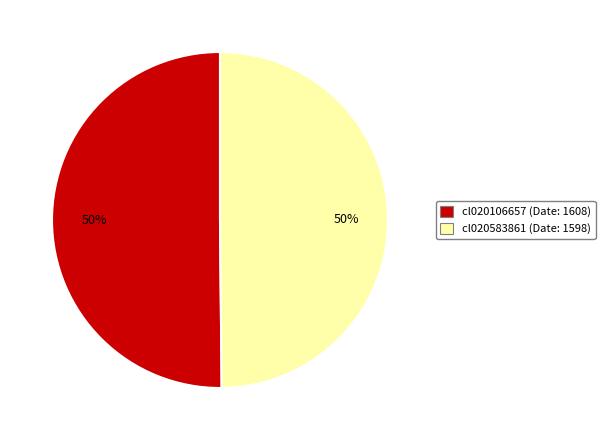

Combined, do cl020583861 and cl020106657 account for over 50%?

Yes